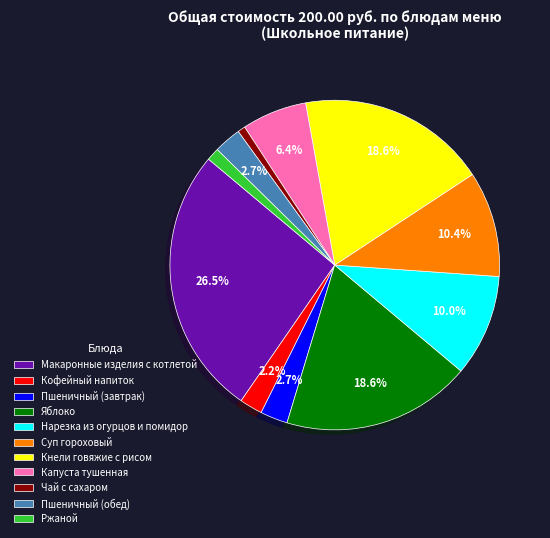

To the nearest percent, what is the average slice percentage?

9%